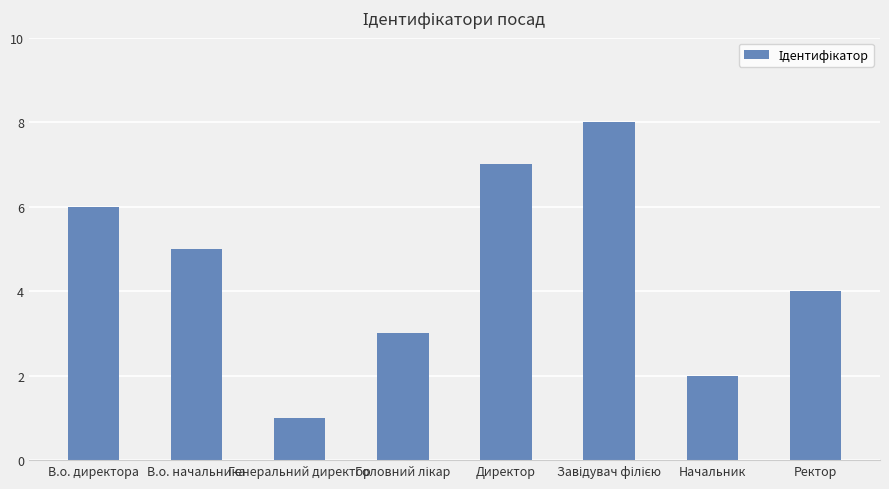

What position from the right is Директор?

4